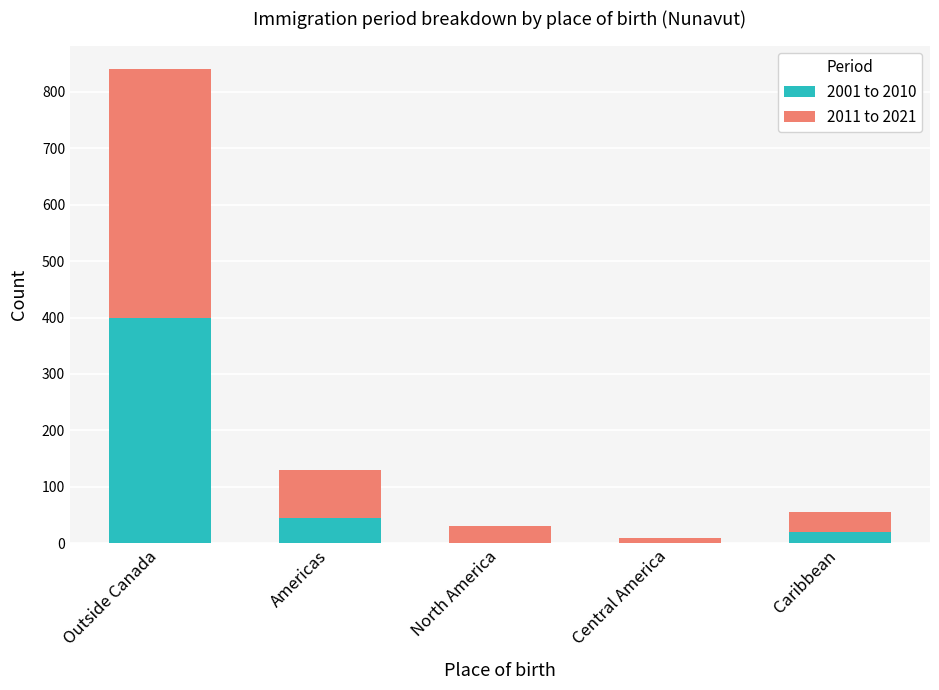

Where does the 2001 to 2010 series first go above 20?

Outside Canada